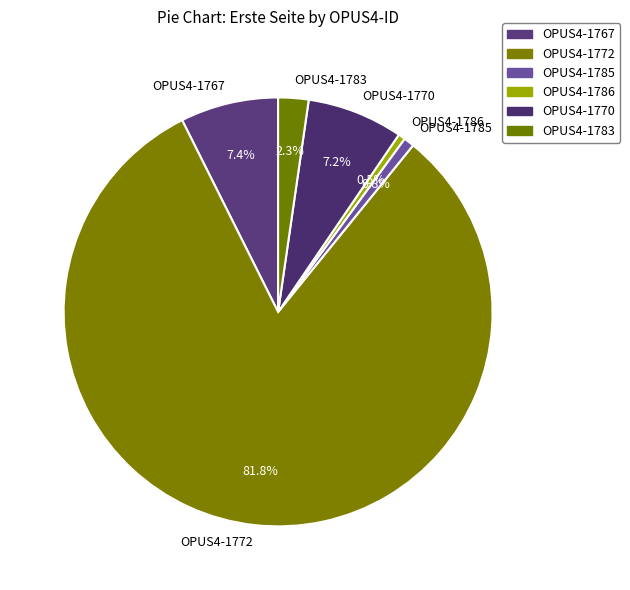

Does OPUS4-1770 represent more than half of the total?

No